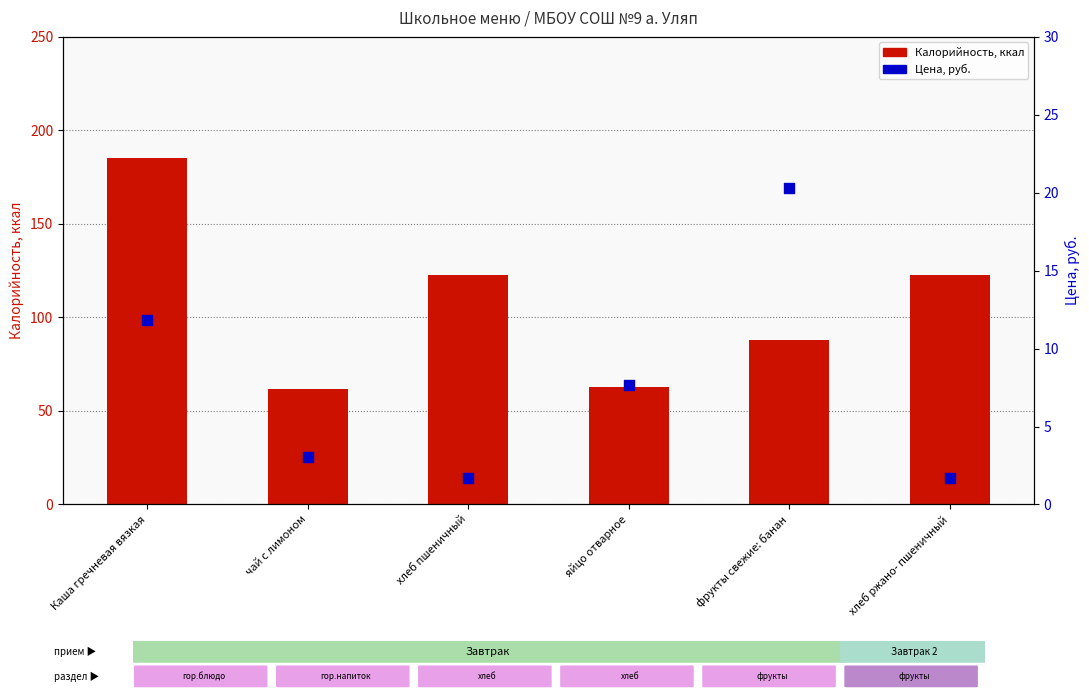

Is the value of Калорийность at чай с лимоном greater than the value of Цена, руб. at фрукты свежие: банан?

Yes